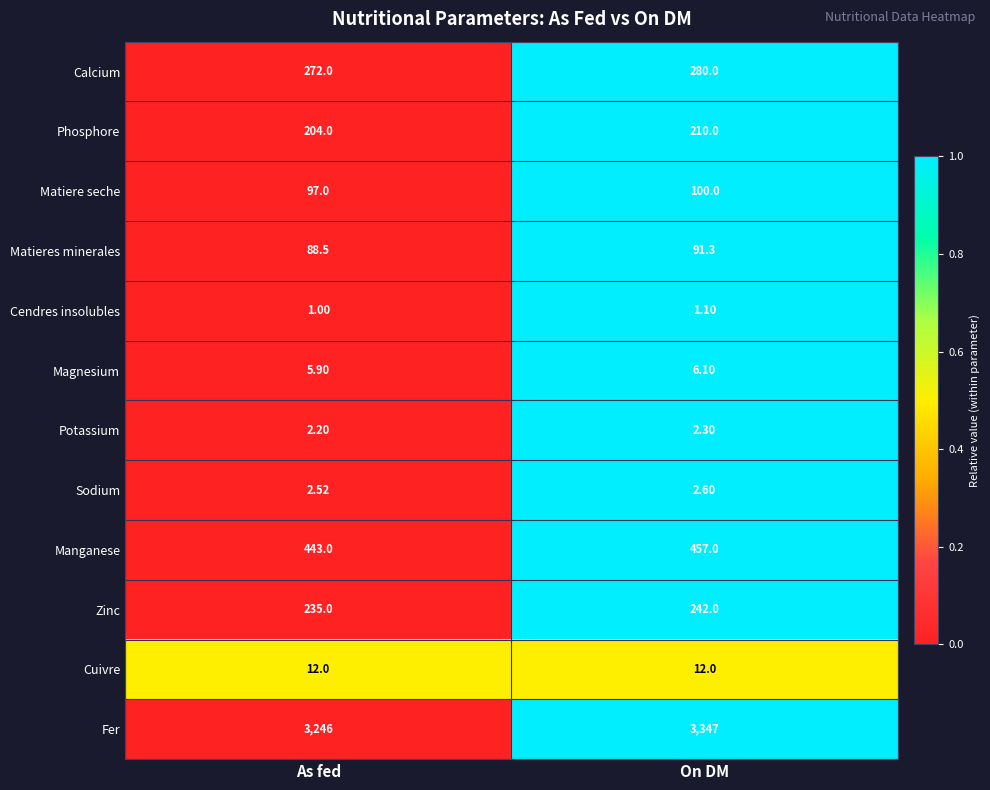

Which series has the largest range (max minus min)?

Fer